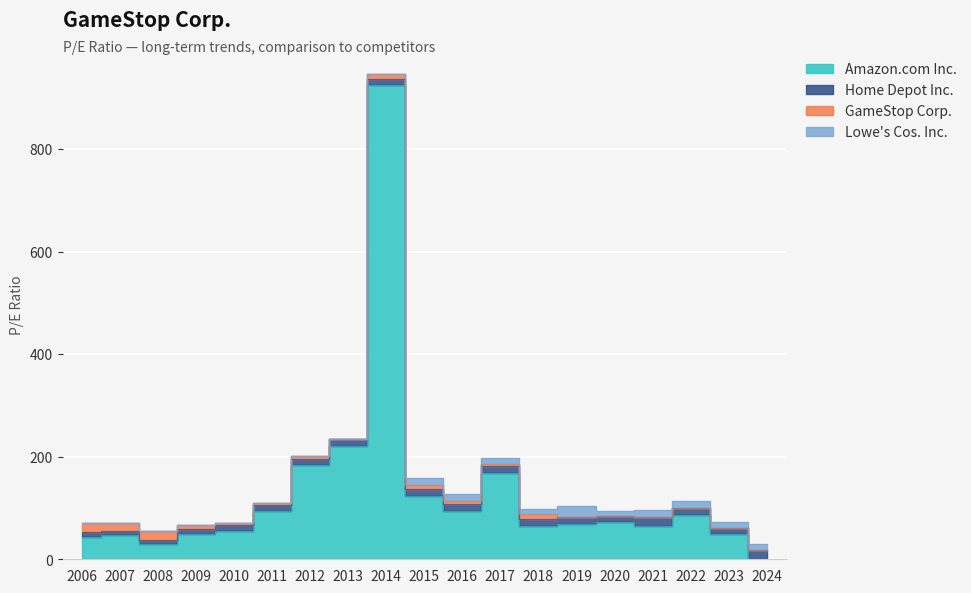

How many times do Amazon.com Inc. and Home Depot Inc. cross each other?

1